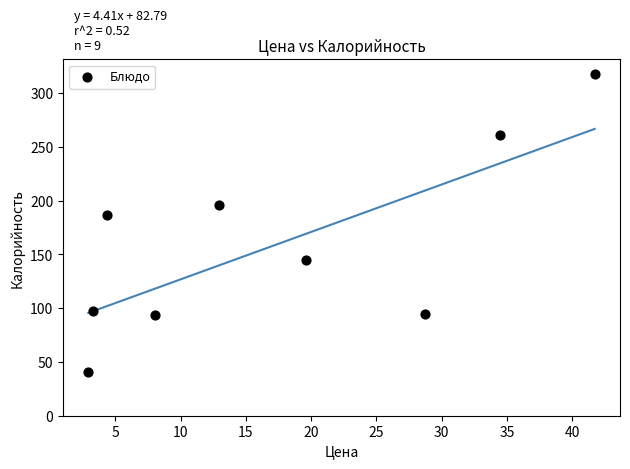

What Y value in the scatter plot is closest to 179?

187.0